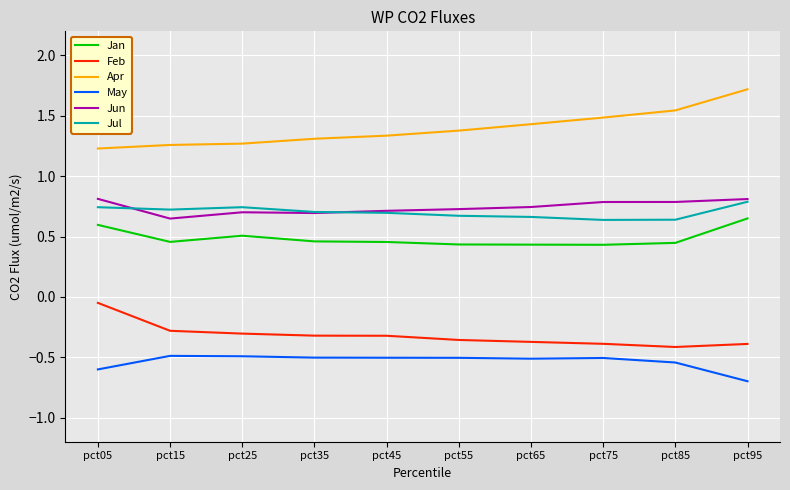

What are all the series names shown in the legend?

Jan, Feb, Apr, May, Jun, Jul